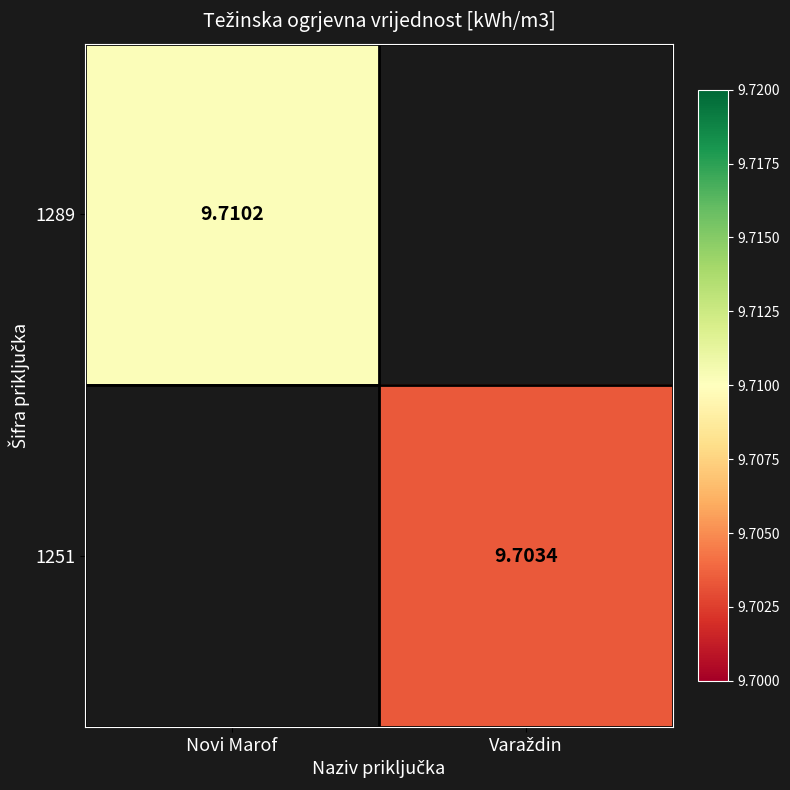

List the labels in order of 1289 value, smallest first.

Novi Marof, Varaždin